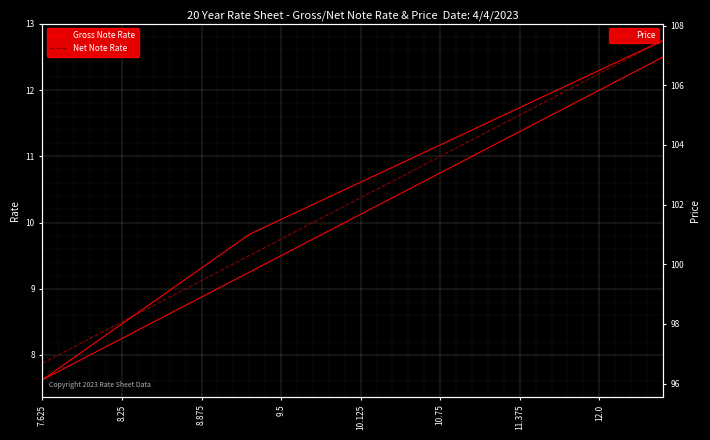

The Price series shows 103.8 at 24. True or false?

True